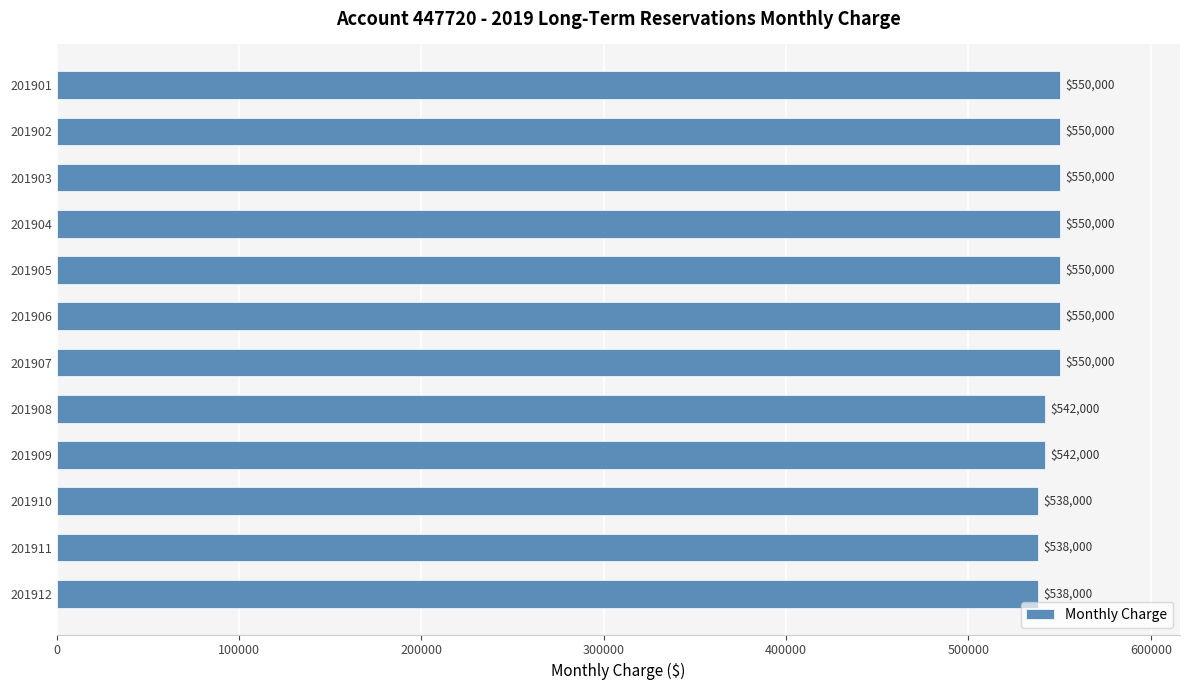

How many data points are less than 550000?

5